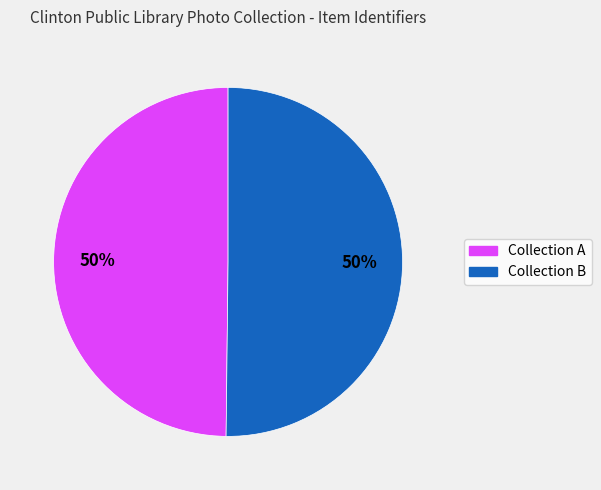

To the nearest percent, what is the average slice percentage?

50%